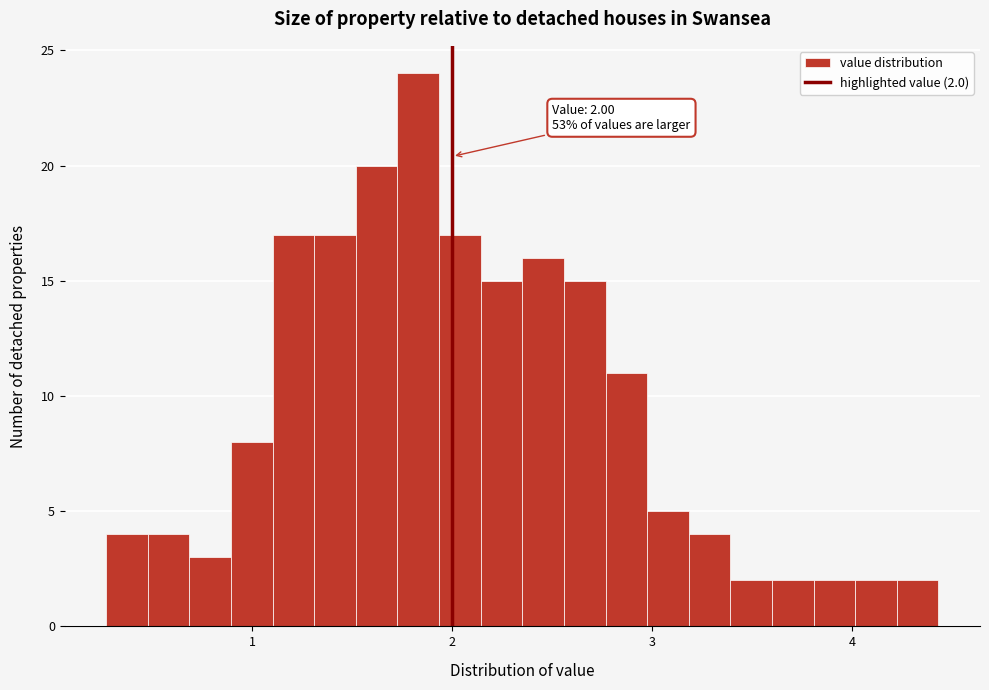

Around what value on the x-axis is the tallest bar? Give the approximate position of its centre, as read against the axis.

1.8